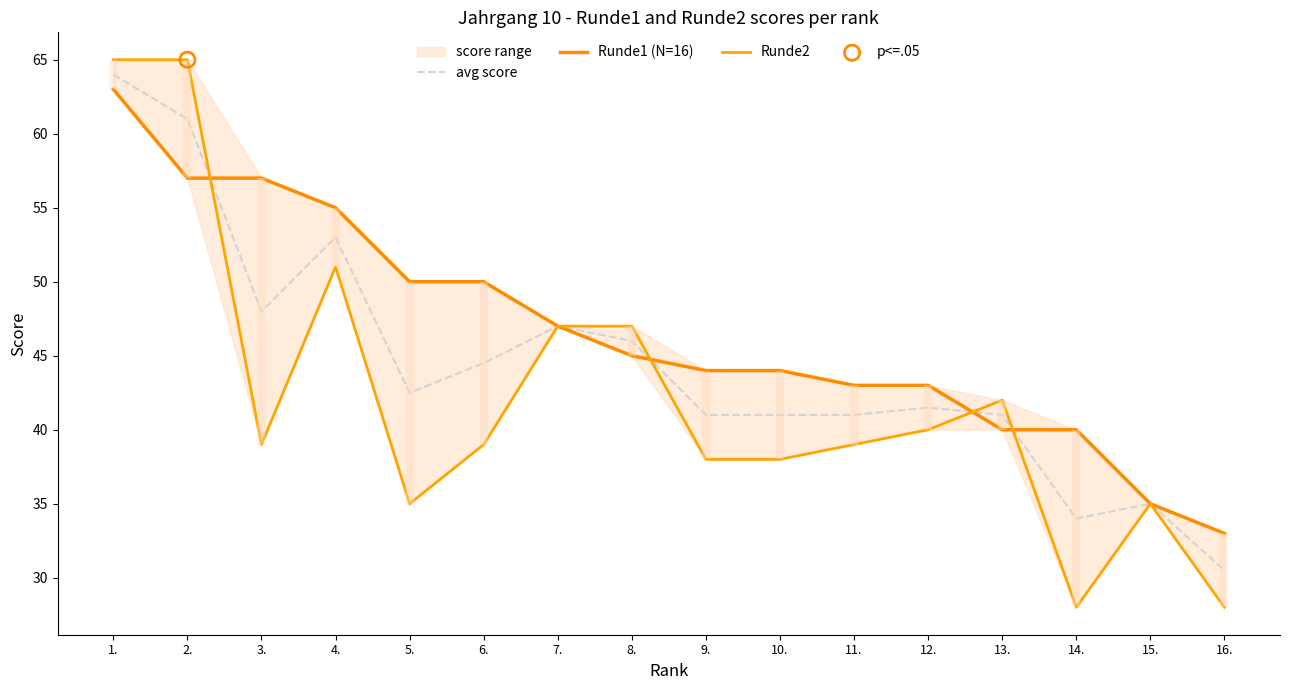

At how many categories does at least one series exceed 44?

8